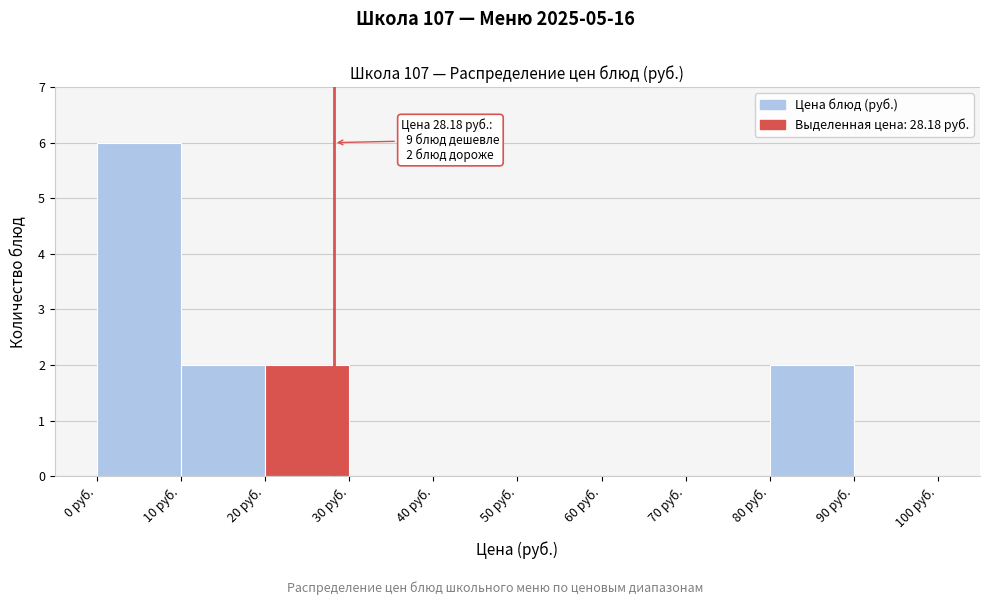

Which range on the x-axis has the tallest bar?

0 to 10